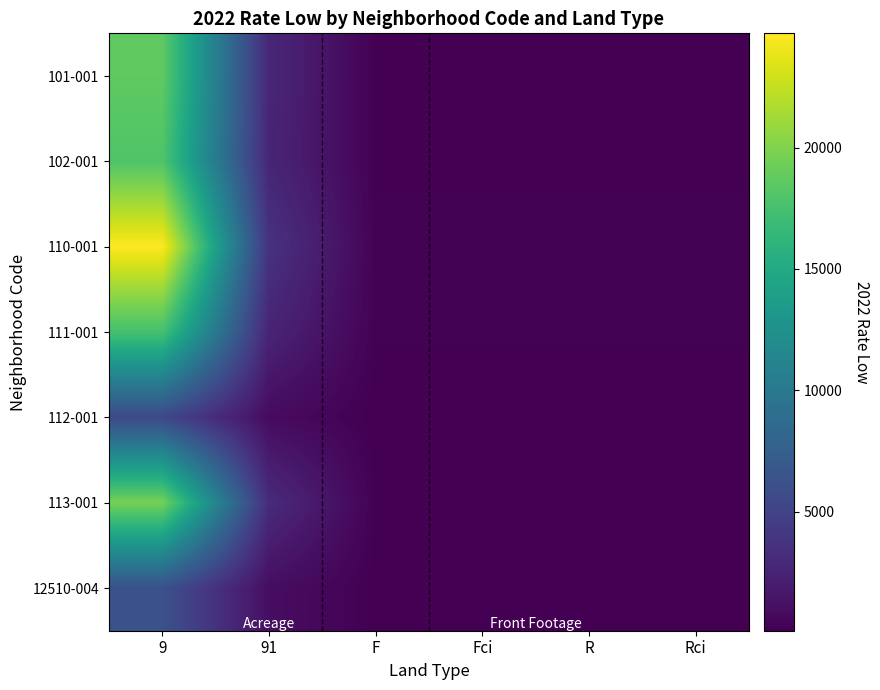

List the series in order of their peak value, lowest first.

112-001, 12510-004, 111-001, 102-001, 101-001, 113-001, 110-001